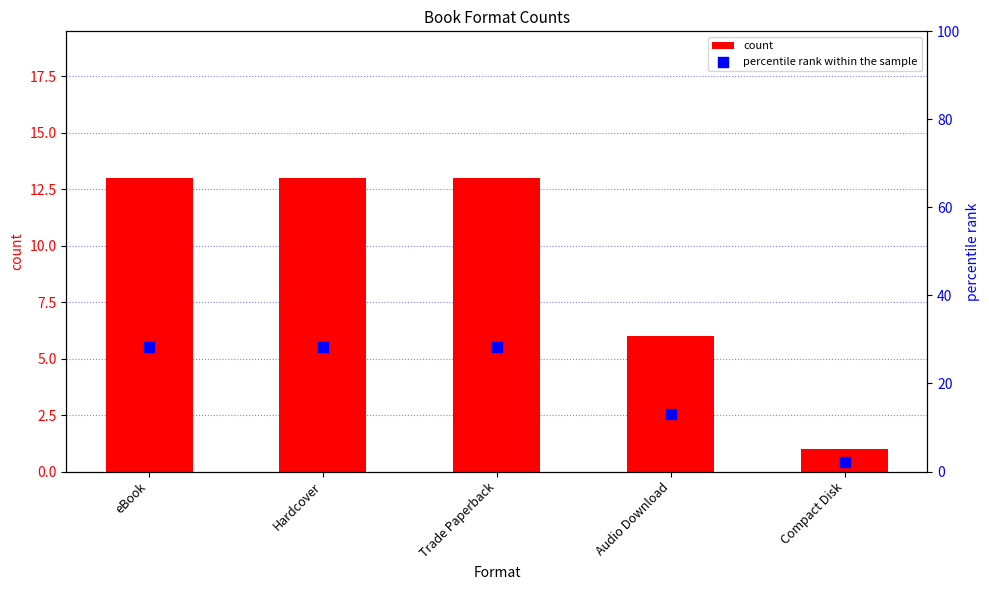

Which series reaches the maximum Y coordinate?

percentile rank within the sample